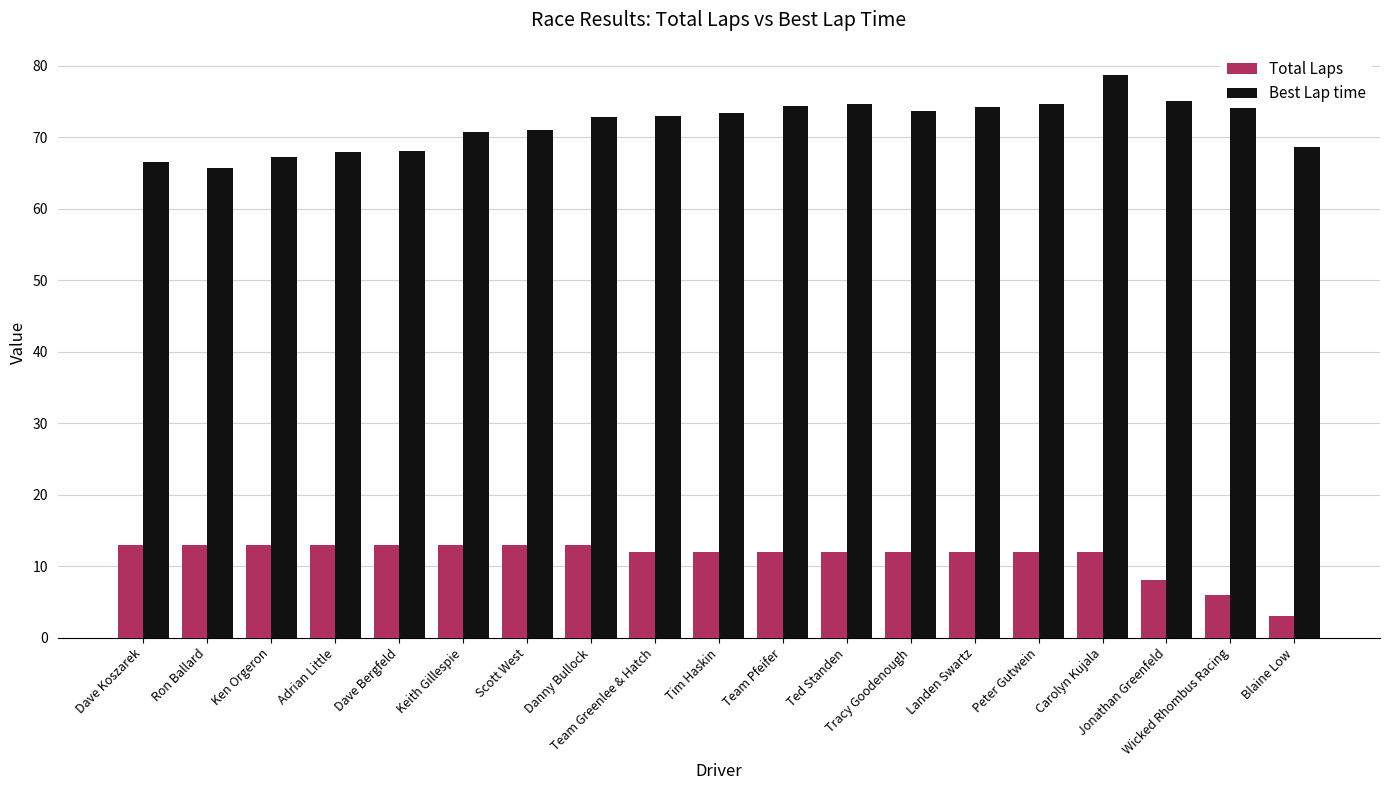

At how many categories does at least one series exceed 41?

19